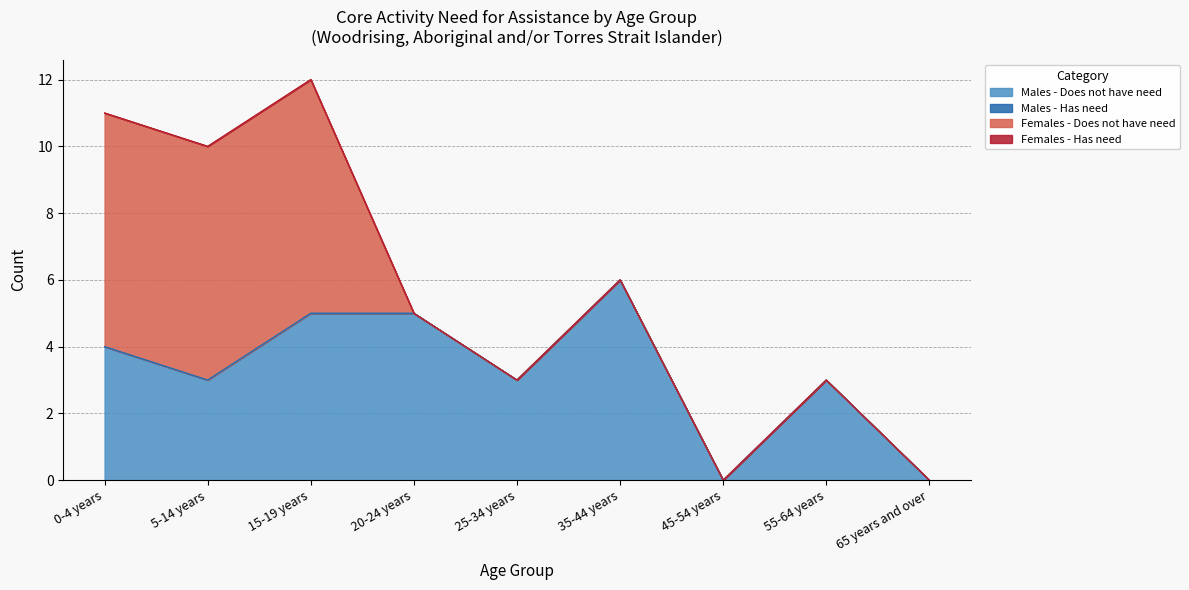

True or false: Males - Has need has more than 0 interior local peaks.

False